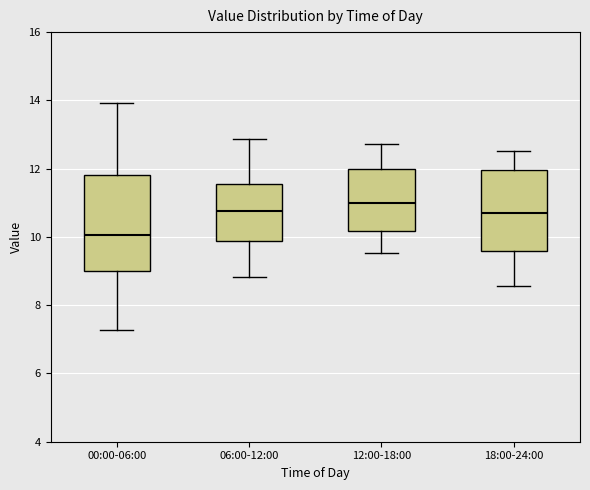

Which box's median line is the lowest?

00:00-06:00